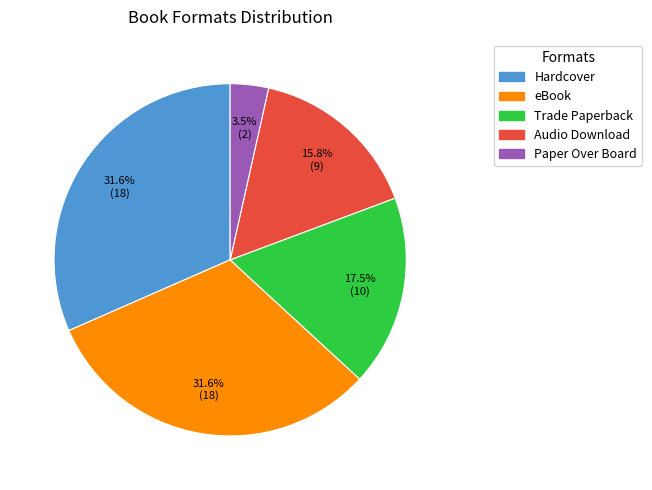

Combined, do Paper Over Board and Audio Download account for over 50%?

No